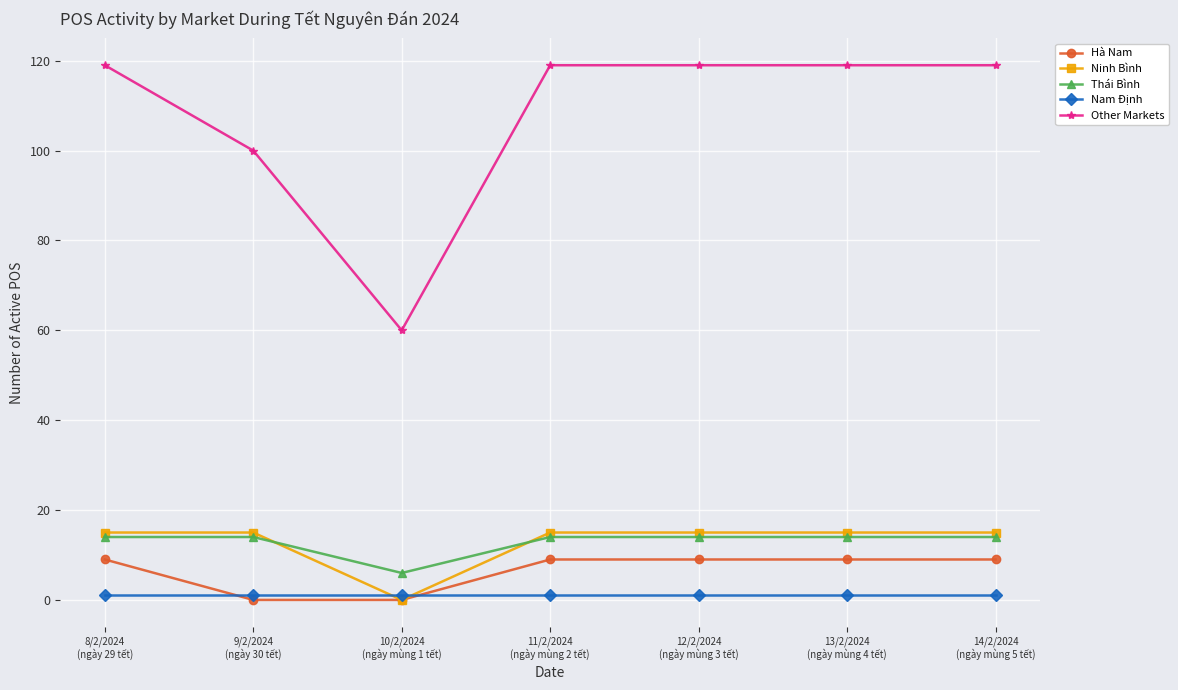

What is the value of the Other Markets point at the 2nd from the left?

100